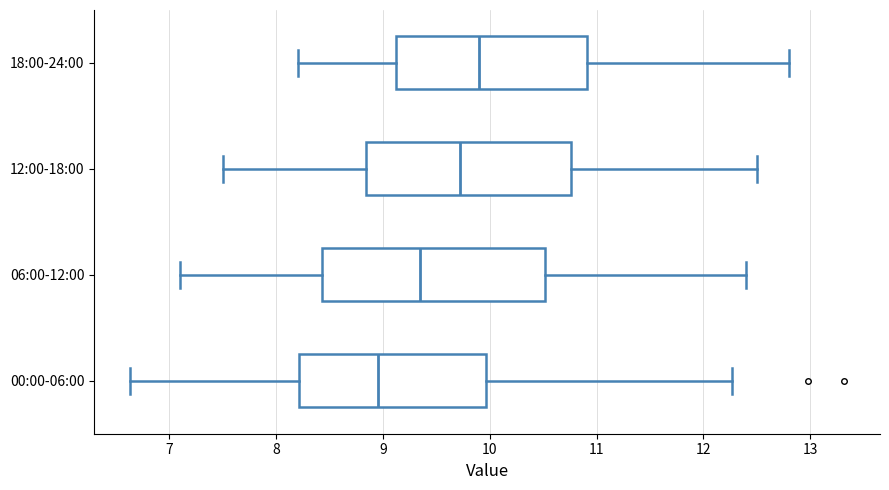

Reading bottom to top, transcribe this box plot: for each box, give where its median line is, the range the box spans, and where its two whiskers end, as read against the x-axis. The values are not printed on the chart, so give them approximately, as read against the axis.

00:00-06:00: median 9.0, box 8.2 to 10.0, whiskers 6.6 to 12.3
06:00-12:00: median 9.4, box 8.4 to 10.5, whiskers 7.1 to 12.4
12:00-18:00: median 9.7, box 8.8 to 10.8, whiskers 7.5 to 12.5
18:00-24:00: median 9.9, box 9.1 to 10.9, whiskers 8.2 to 12.8